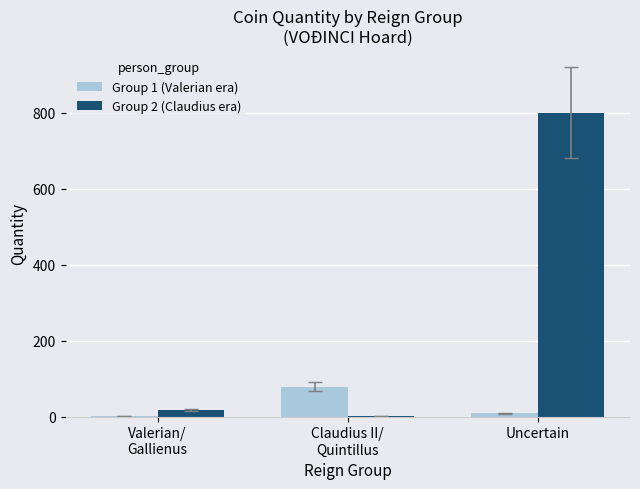

Which category has the highest value in the Group 2 (Claudius era) series?

Uncertain